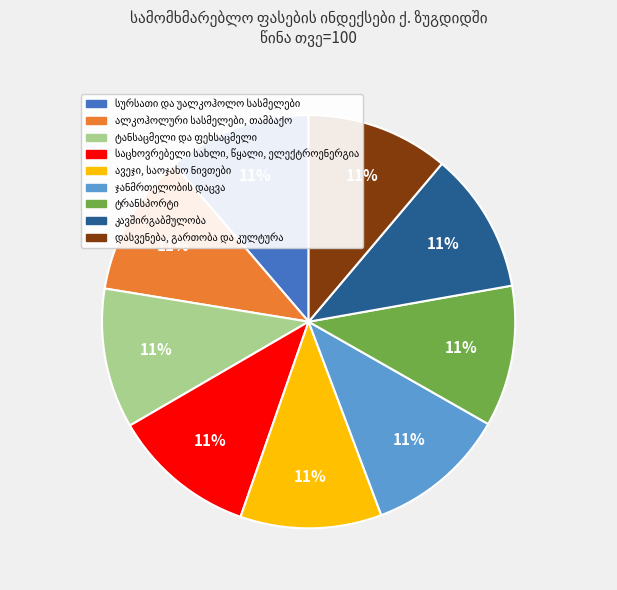

To the nearest percent, what is the average slice percentage?

11%